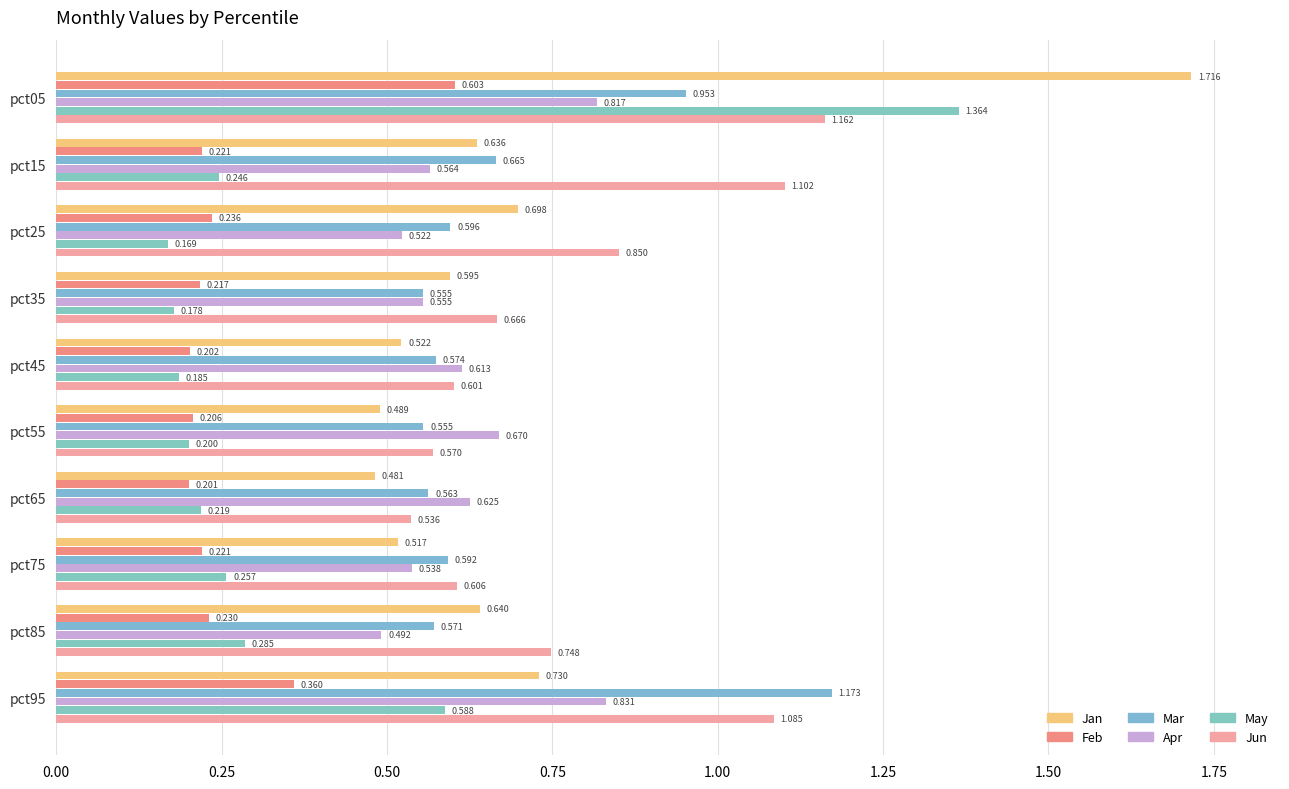

What is the sum of all May values?

3.7